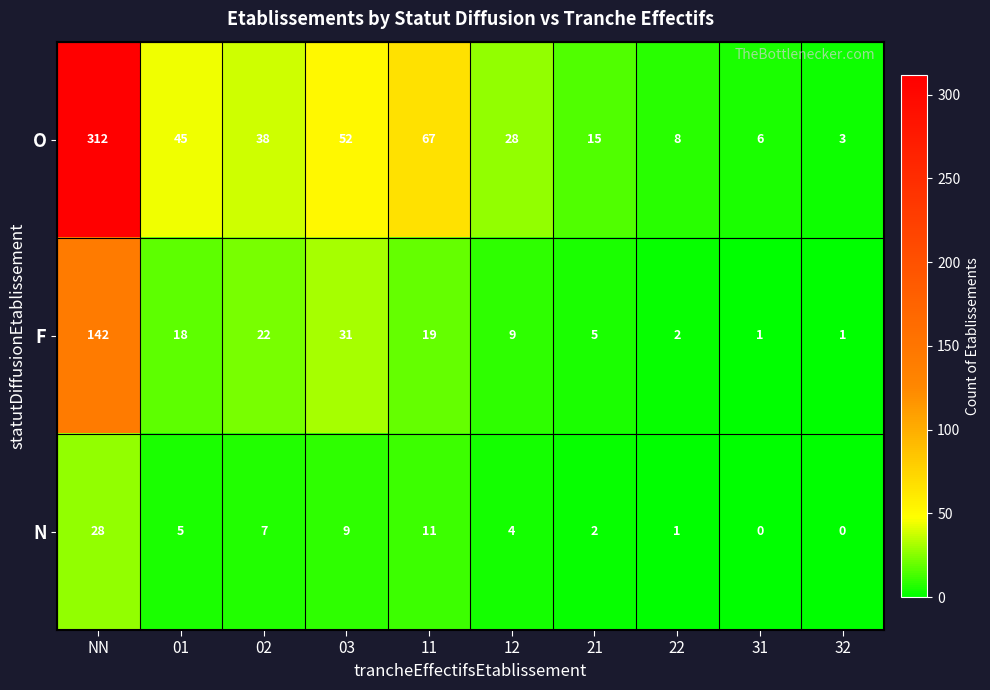

At which label does F first exceed 18?

NN